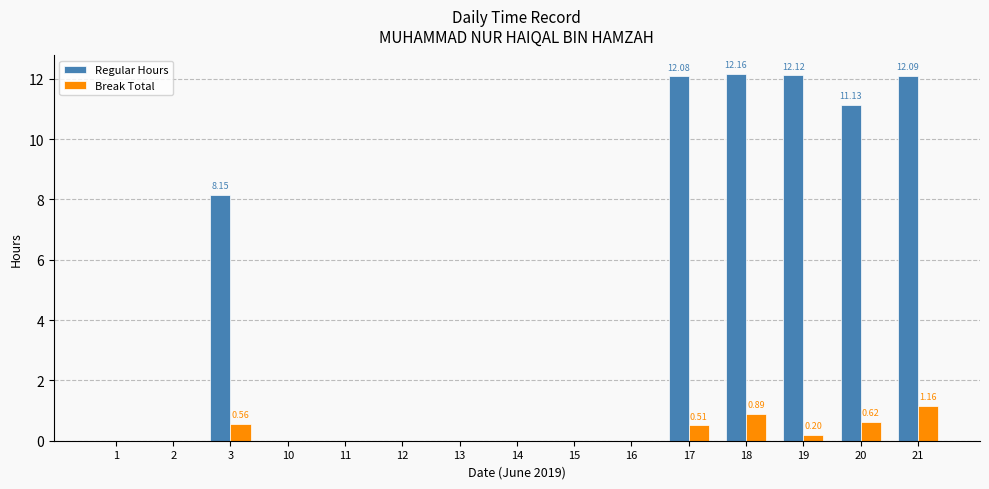

Which series changed the most between 16 and 20?

Regular Hours